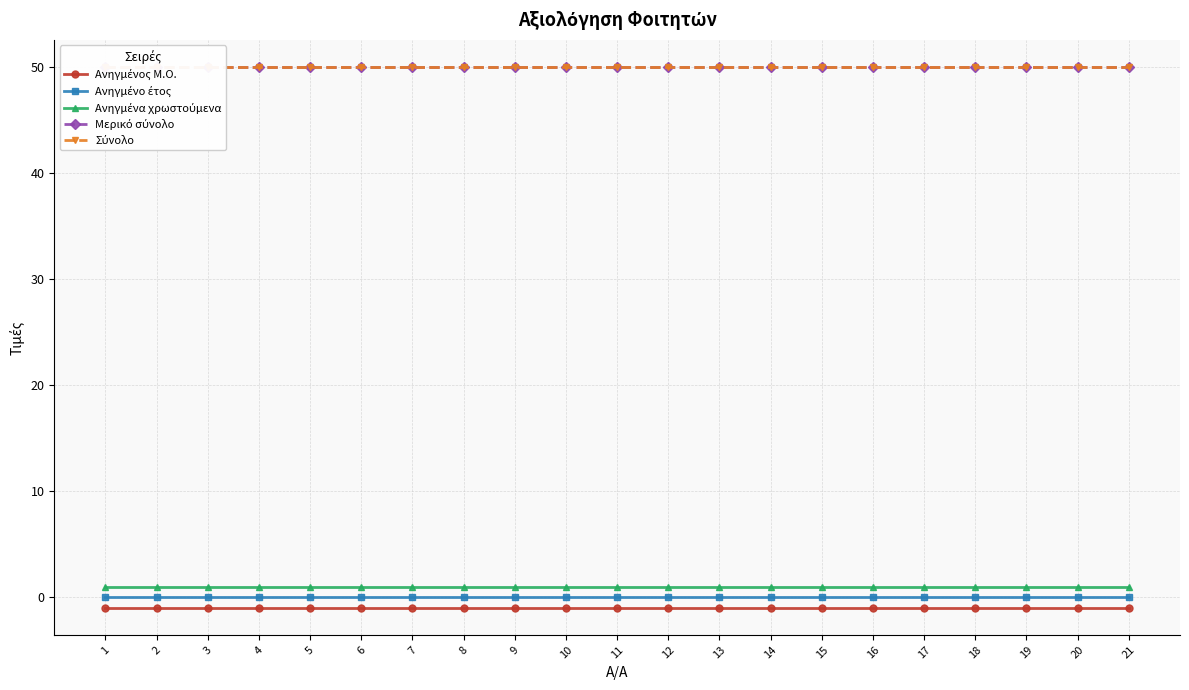

True or false: Ανηγμένο έτος and Ανηγμένος Μ.Ο. intersect in this chart.

False